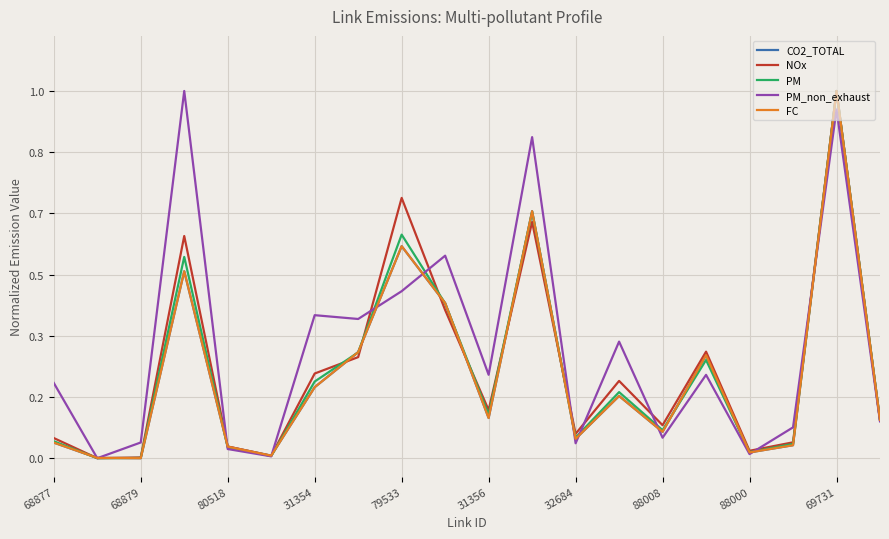

Does the chart display data point markers on the line(s)?

No